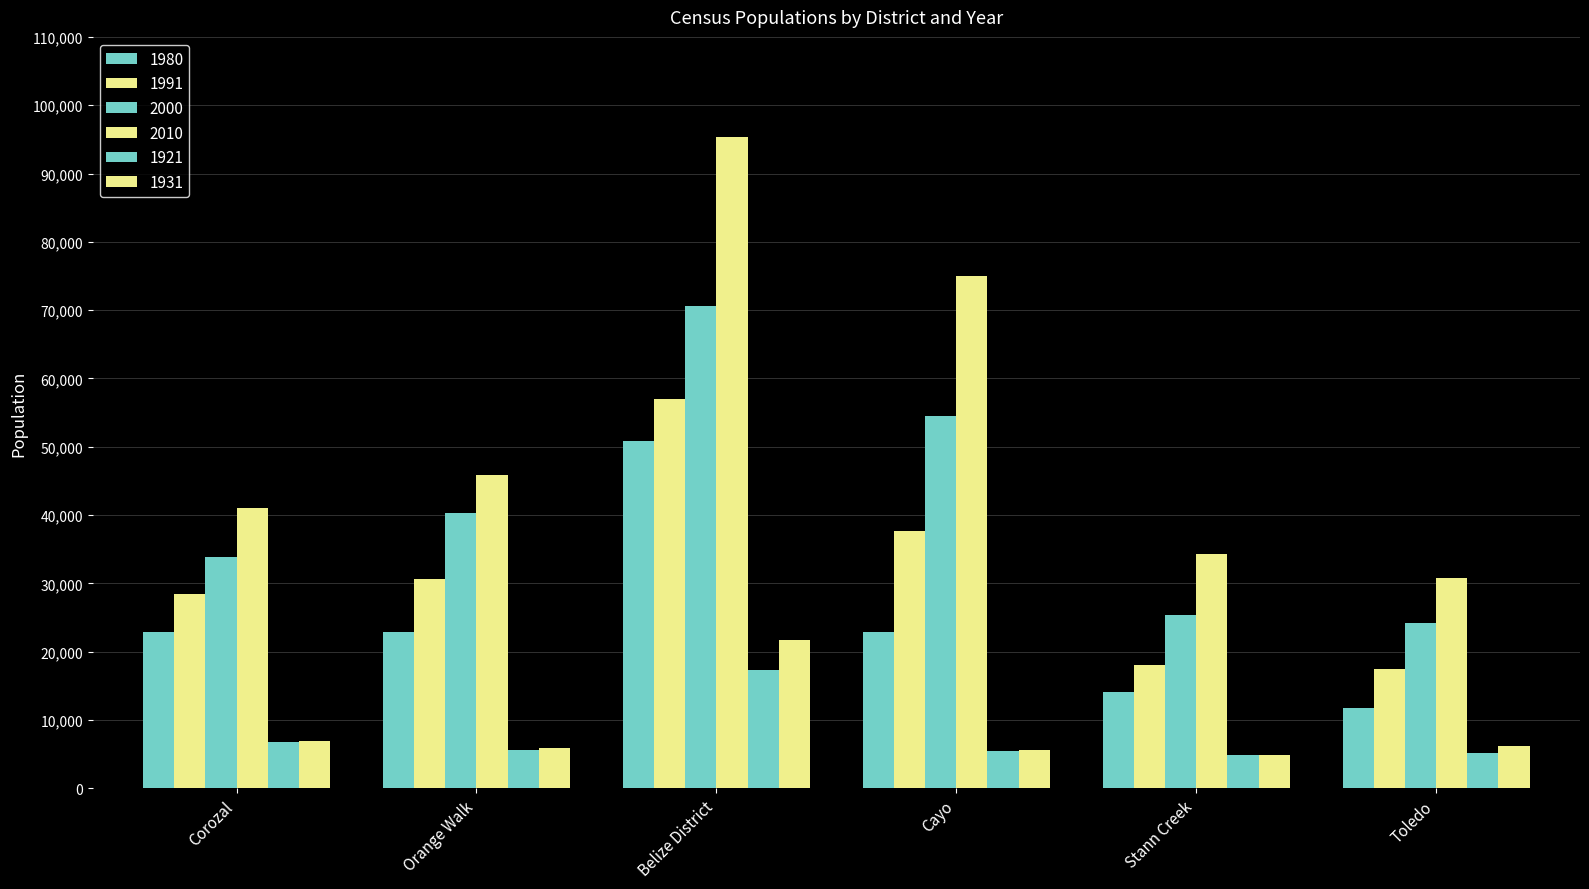

What position from the left is Corozal?

1